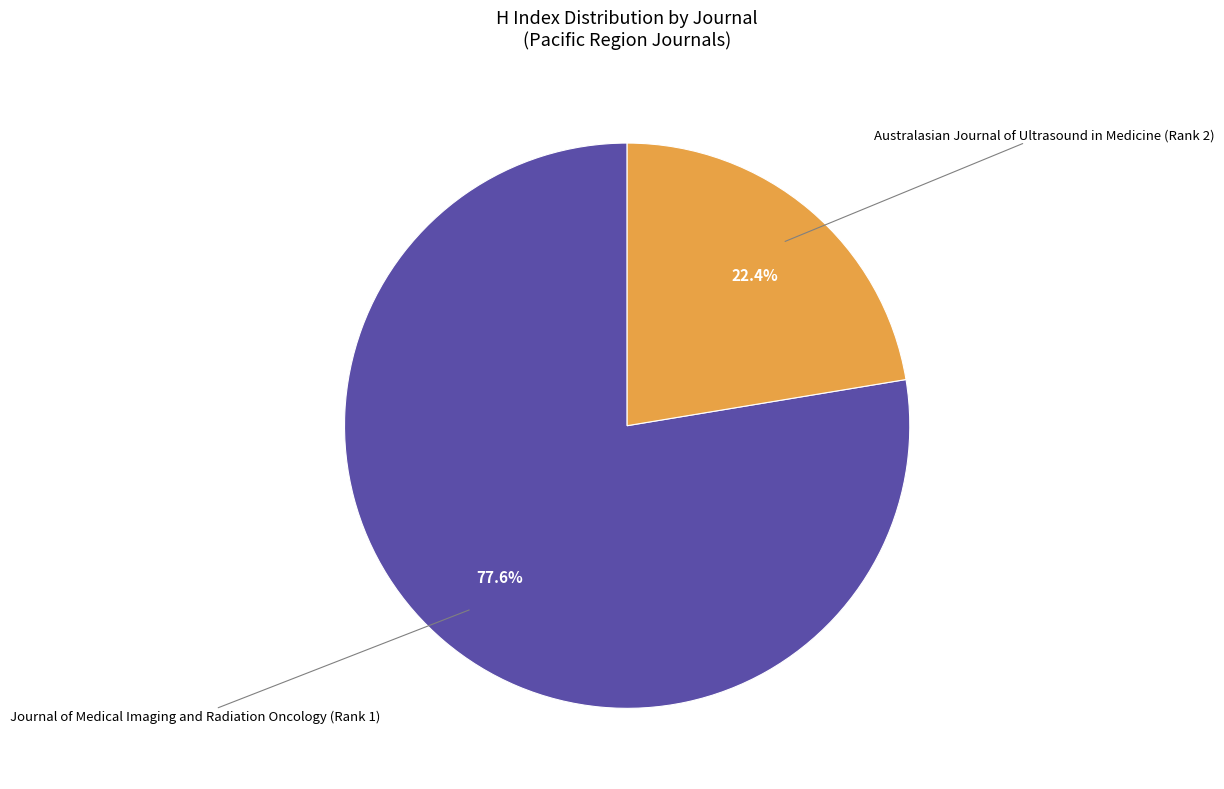

Does any single category account for the majority?

Yes